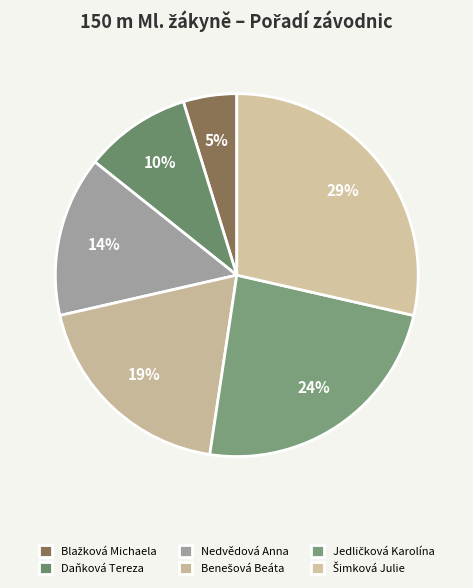

To the nearest percent, what is the average slice percentage?

17%